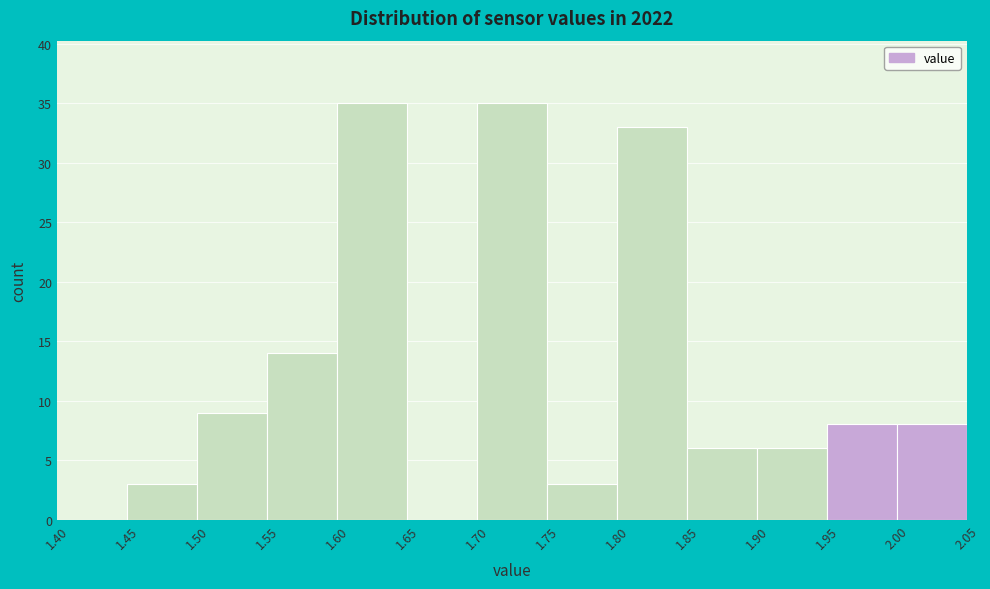

How tall is the bar that spans 1.70 to 1.75 on the x-axis? The values are not printed on the chart, so give them approximately, as read against the axis.

35